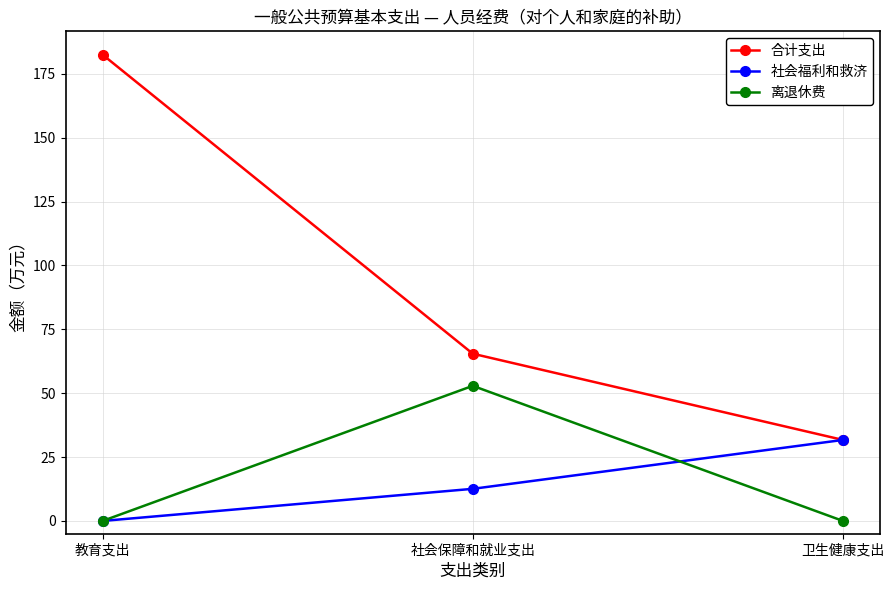

Rank the series at 社会保障和就业支出 from lowest to highest value.

社会福利和救济, 离退休费, 合计支出